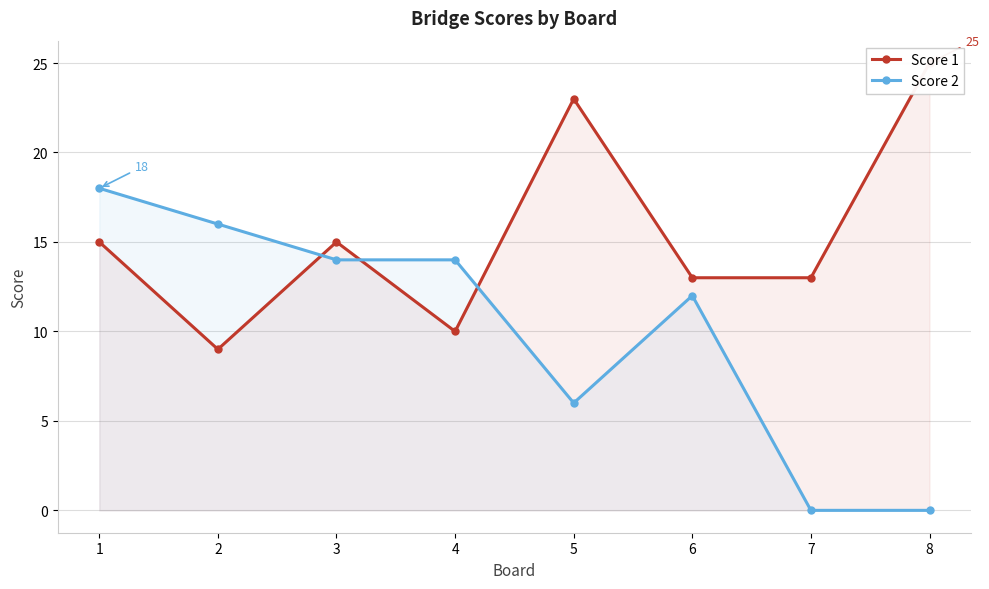

At how many categories does at least one series exceed 9?

8